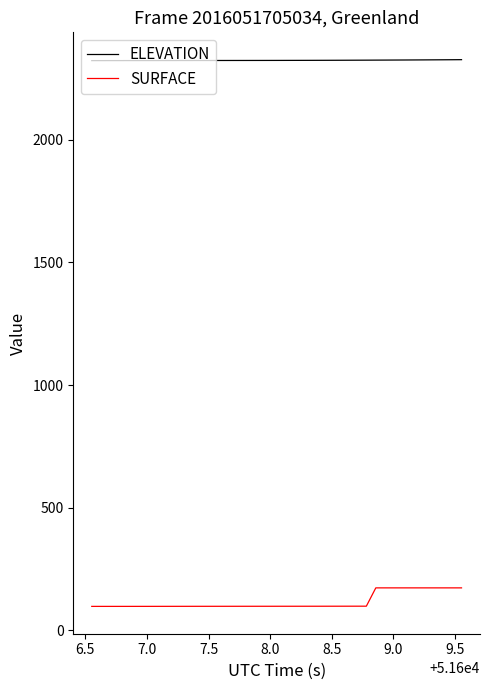

Which series has the widest spread of values?

SURFACE